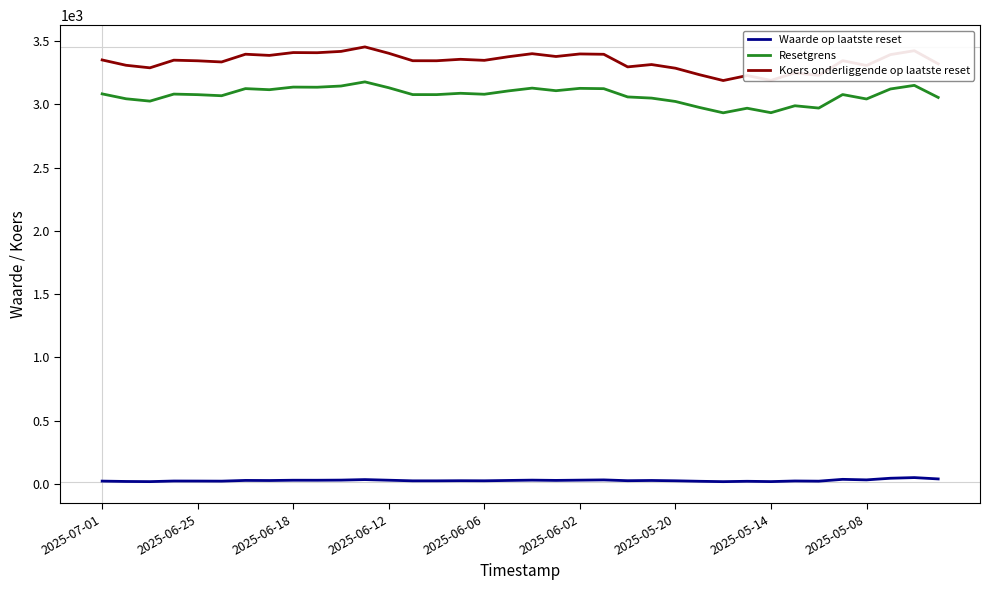

True or false: Koers onderliggende op laatste reset and Waarde op laatste reset cross at least once.

False